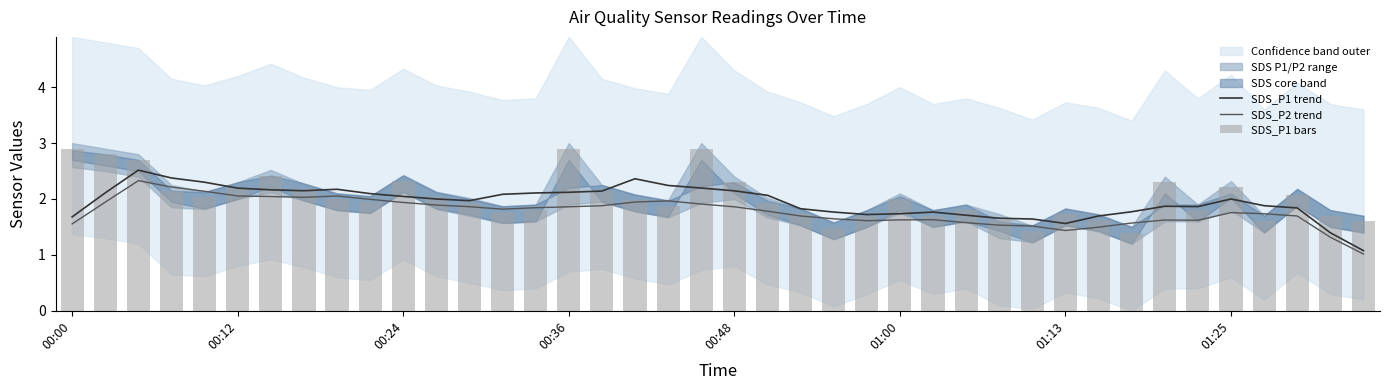

What is the lowest value of the SDS_P1 trend series?

1.1